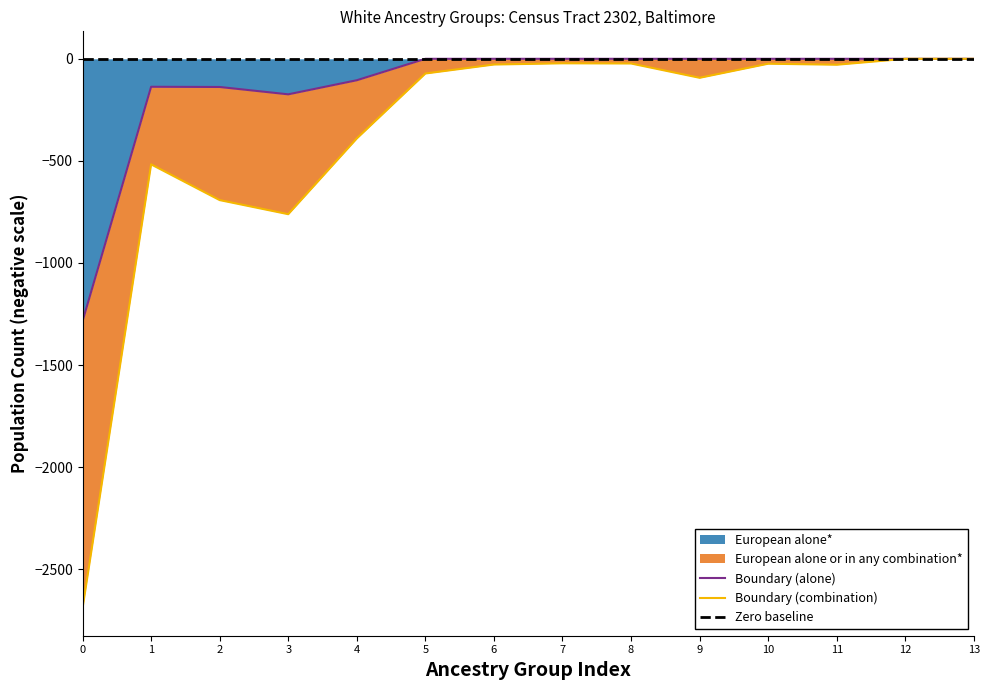

True or false: European alone* has more than 0 points higher than both neighbors.

True